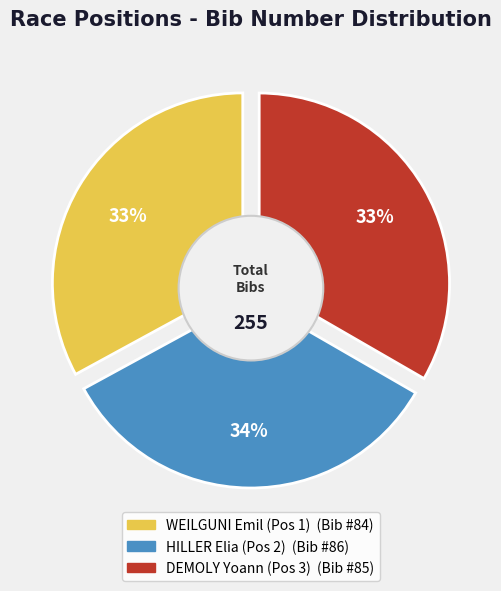

Which has a higher value, WEILGUNI Emil (Pos 1) or DEMOLY Yoann (Pos 3)?

DEMOLY Yoann (Pos 3)